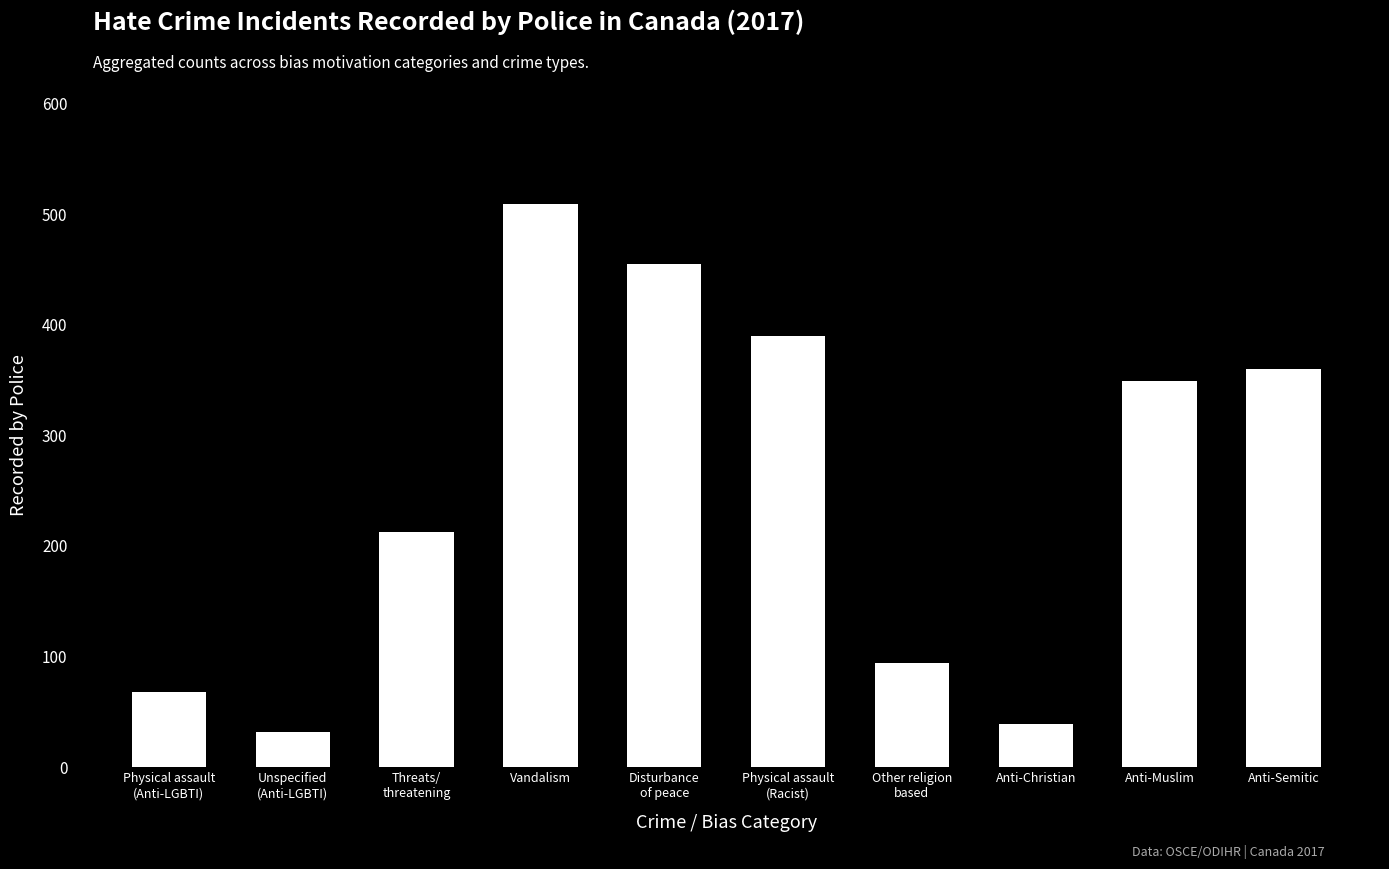

What is the label of the 3rd bar from the left?

Threats/
threatening